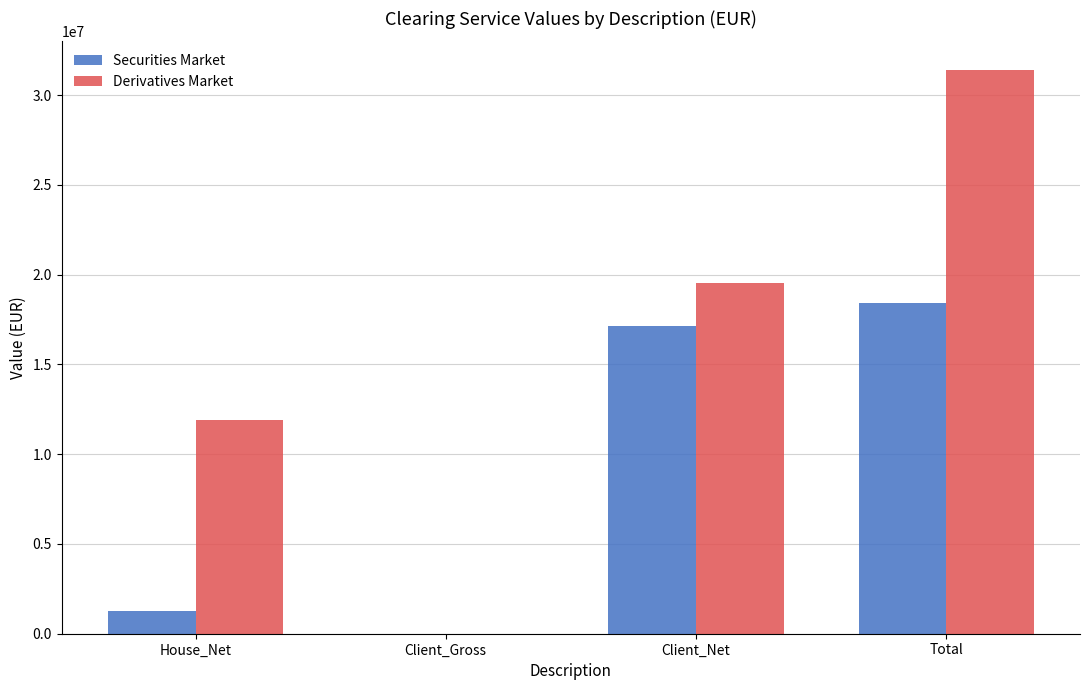

What is the spread (max minus min) of values at Total?

13004070.7